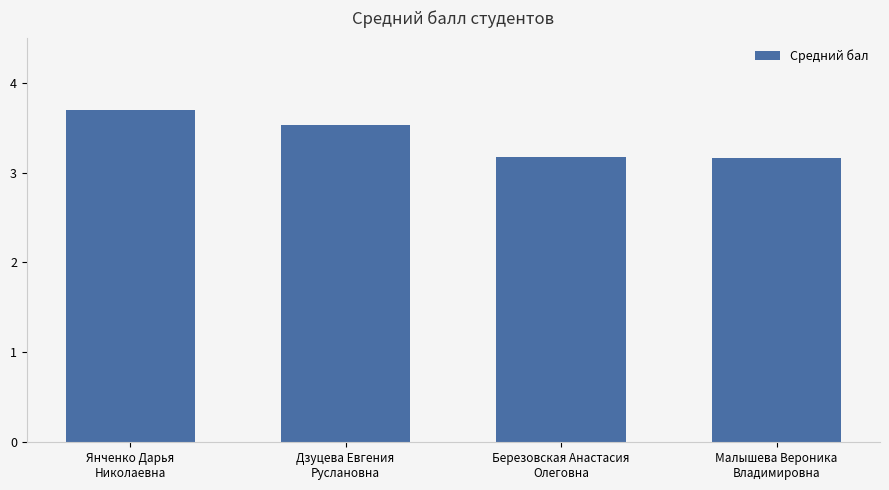

What is the average value?

3.4